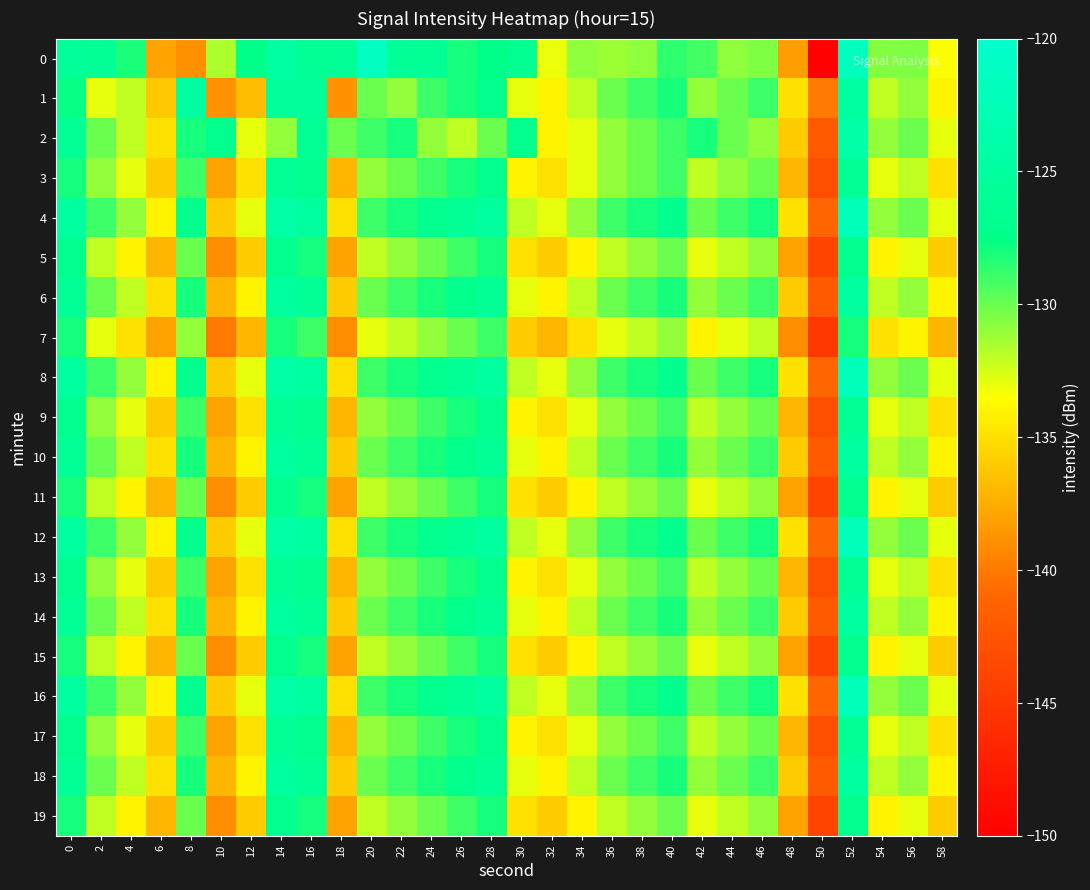

What is the total value across all series at 26?

-2558.0